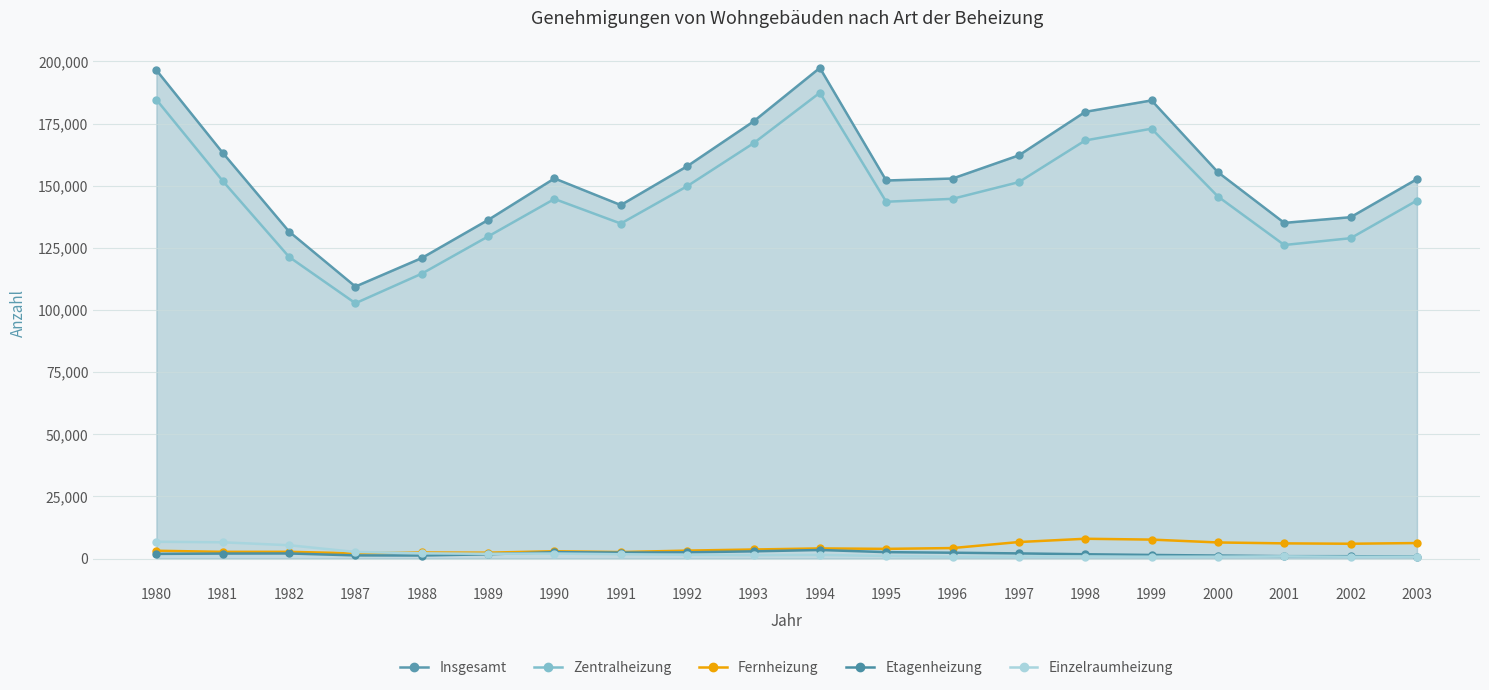

What is the lowest value of the Fernheizung series?

2127